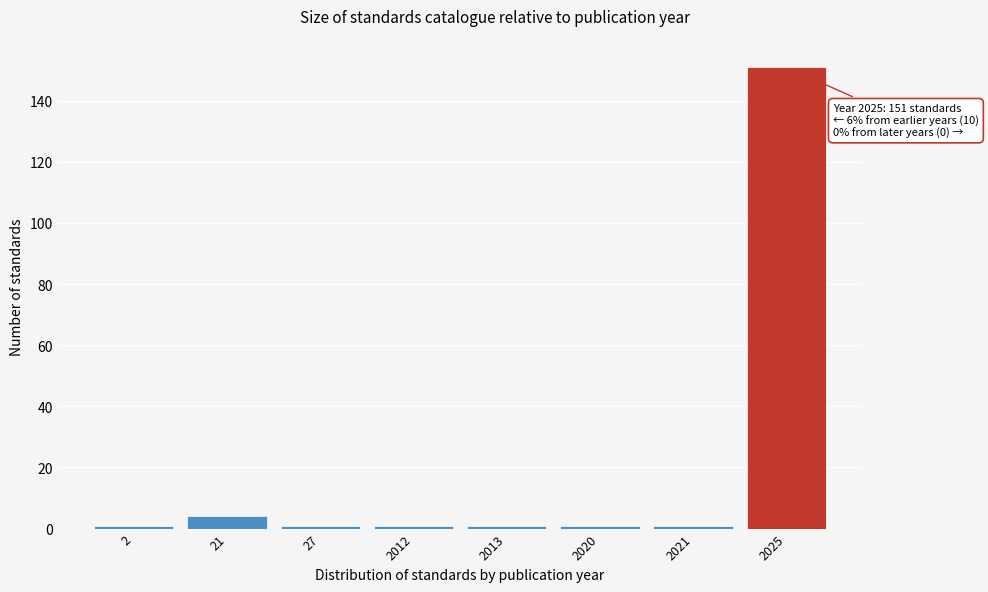

Reading left to right, transcribe all the data shown in this chart.

1	4	1	1	1	1	1	151